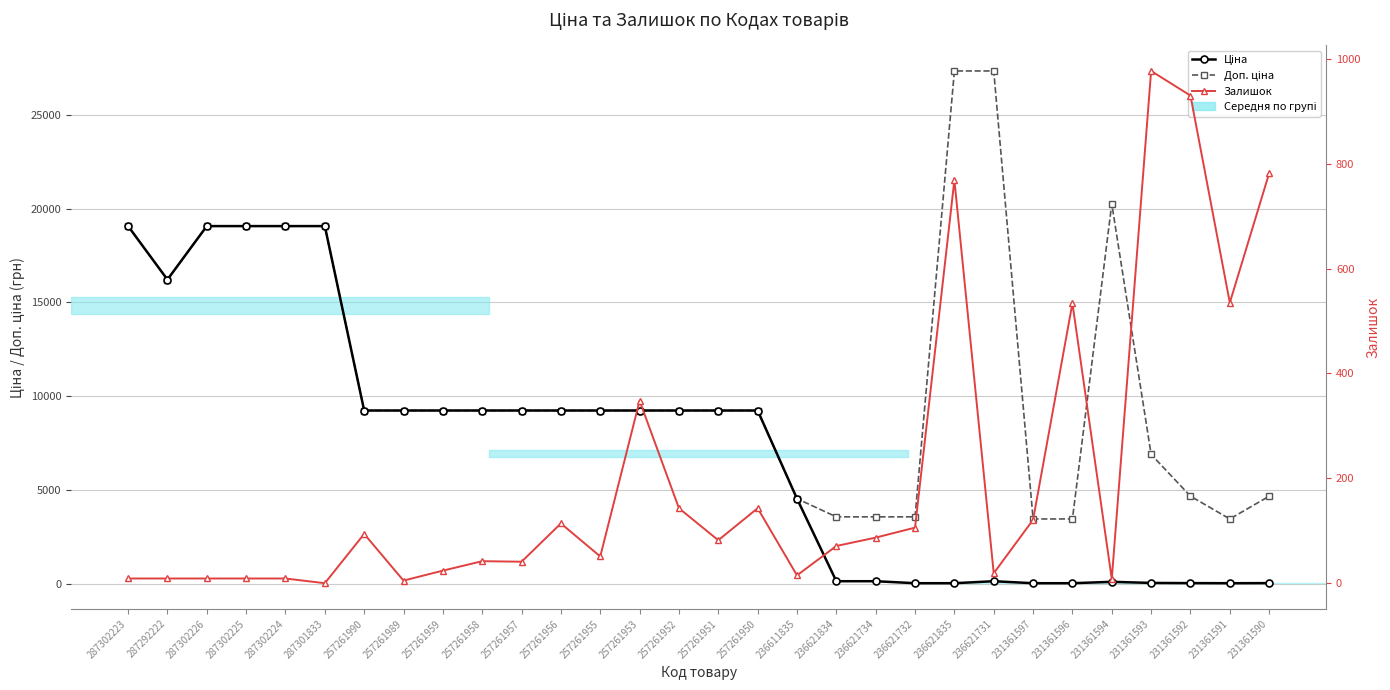

The Доп. ціна series shows 10401.2 at 231361593. True or false?

False